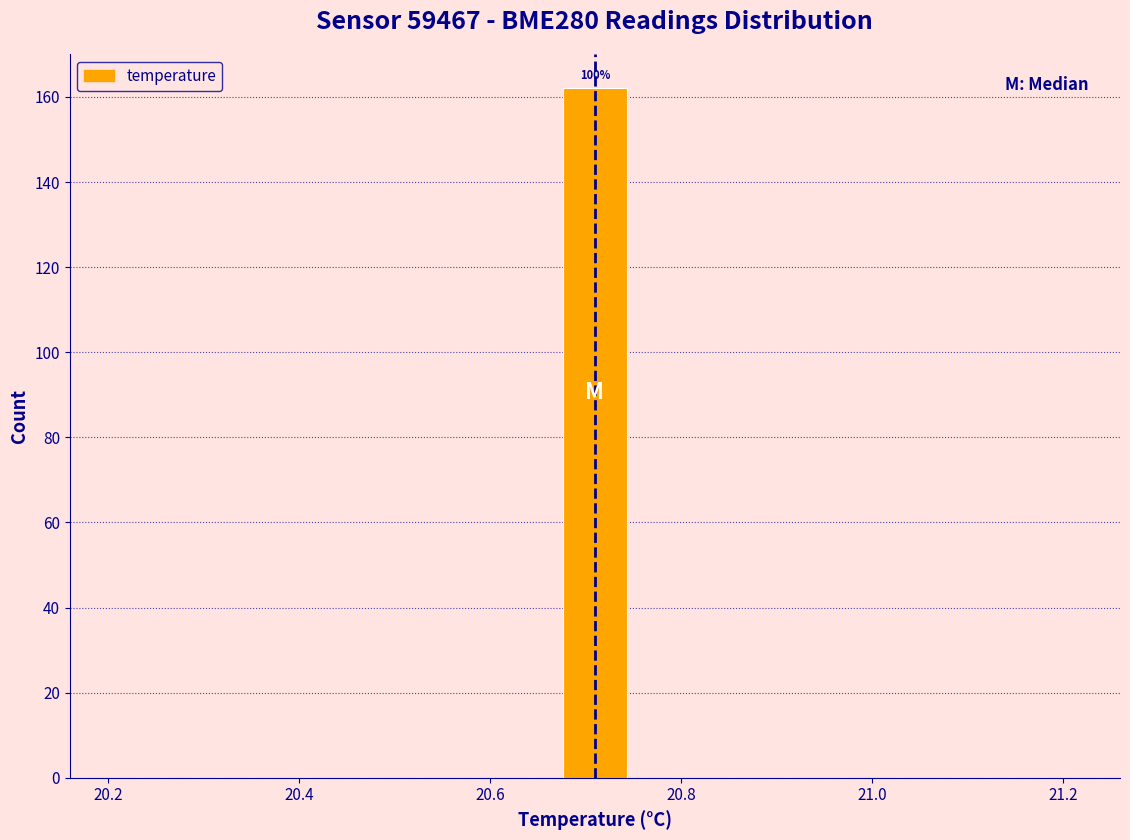

Read against the x-axis, roughly where is the centre of the tallest bar?

20.72